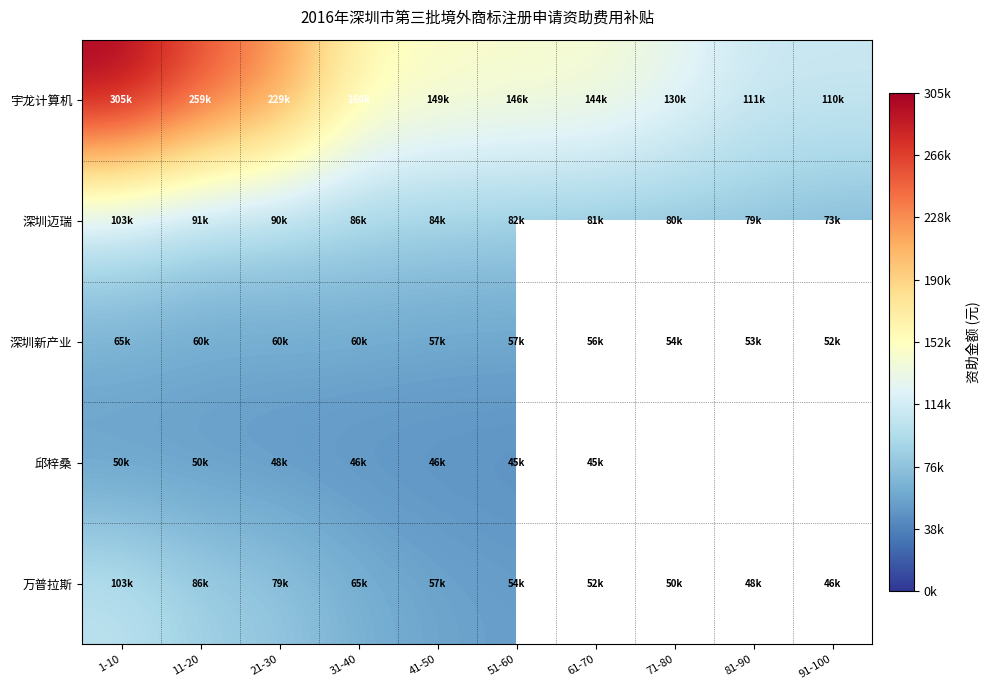

Is the value of 深圳迈瑞 at 1-10 greater than the value of 深圳新产业 at 71-80?

Yes